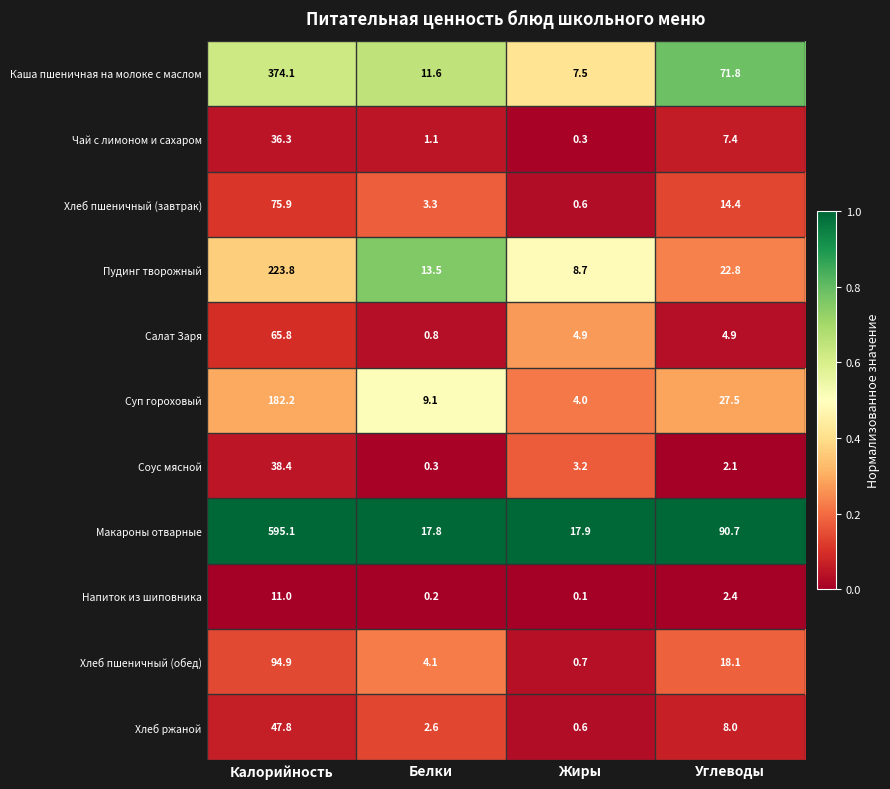

What is the highest value of the Хлеб пшеничный (завтрак) series?

75.9